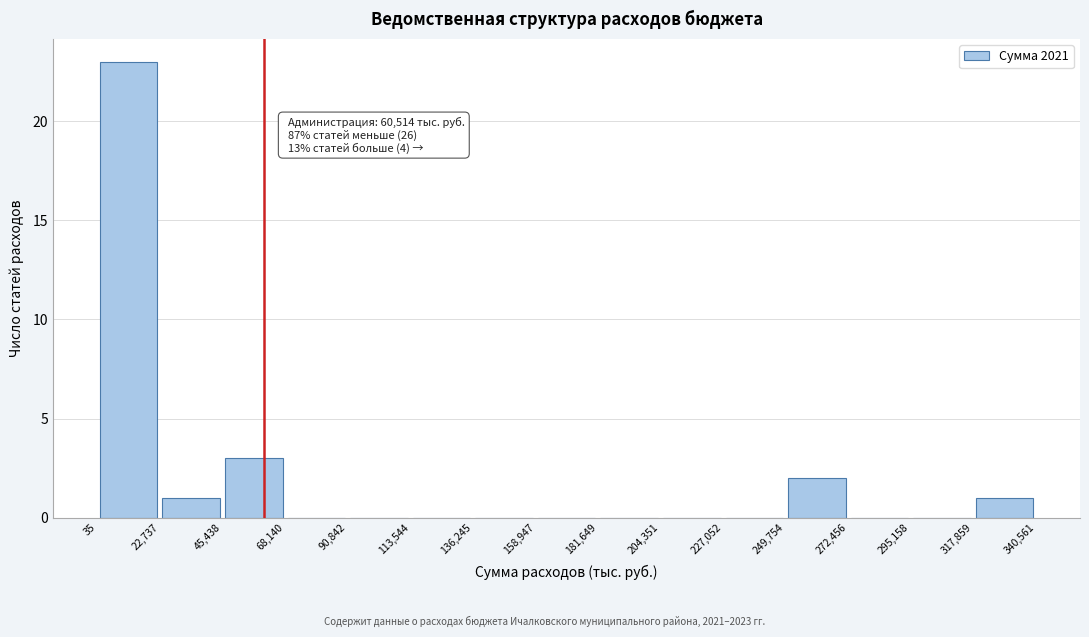

Which range on the x-axis has the tallest bar?

35 to 22,737